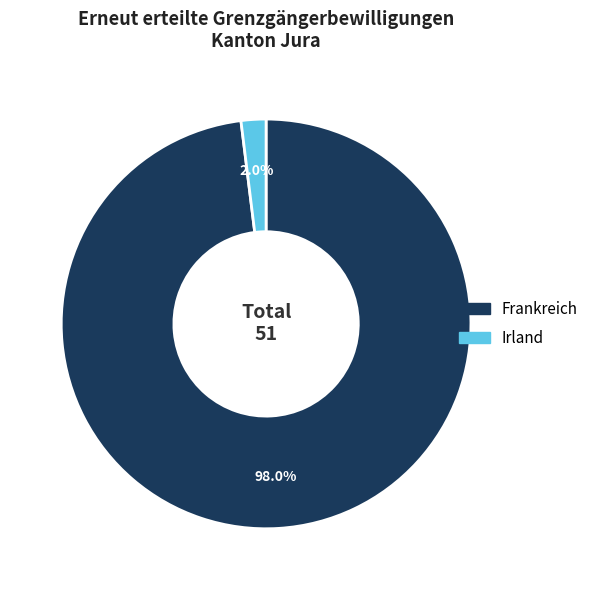

Is Frankreich the majority of the pie?

Yes